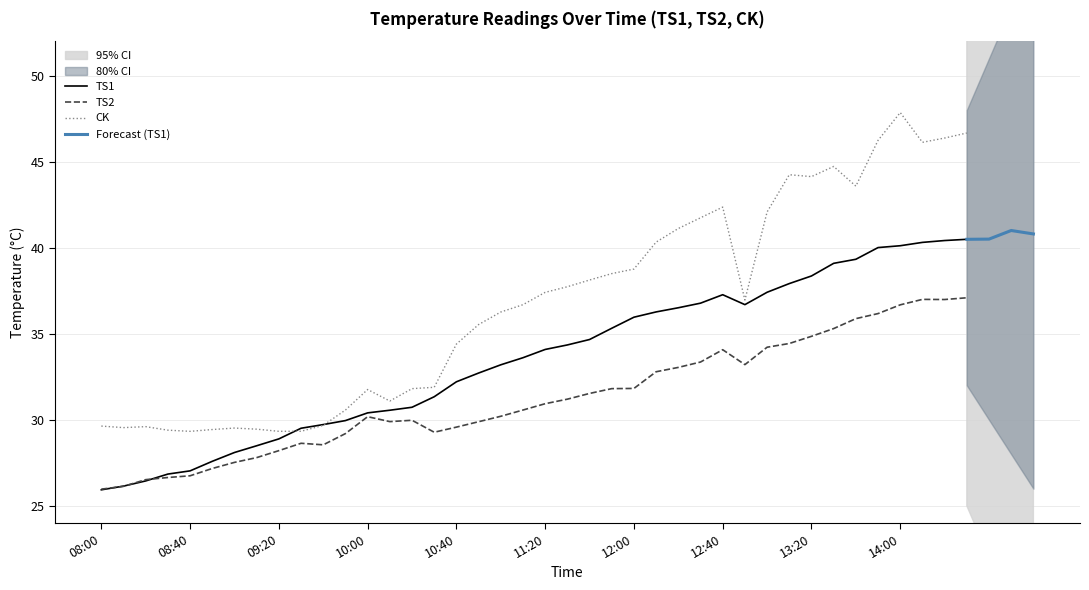

Rank the categories by TS1 value from highest to lowest.

14:30, 14:20, 14:10, 14:00, 13:50, 13:40, 13:30, 13:20, 13:10, 13:00, 12:40, 12:30, 12:50, 12:20, 12:10, 12:00, 11:50, 11:40, 11:30, 11:20, 11:10, 11:00, 10:50, 10:40, 10:30, 10:20, 10:10, 10:00, 09:50, 09:40, 09:30, 09:20, 09:10, 09:00, 08:50, 08:40, 08:30, 08:20, 08:10, 08:00